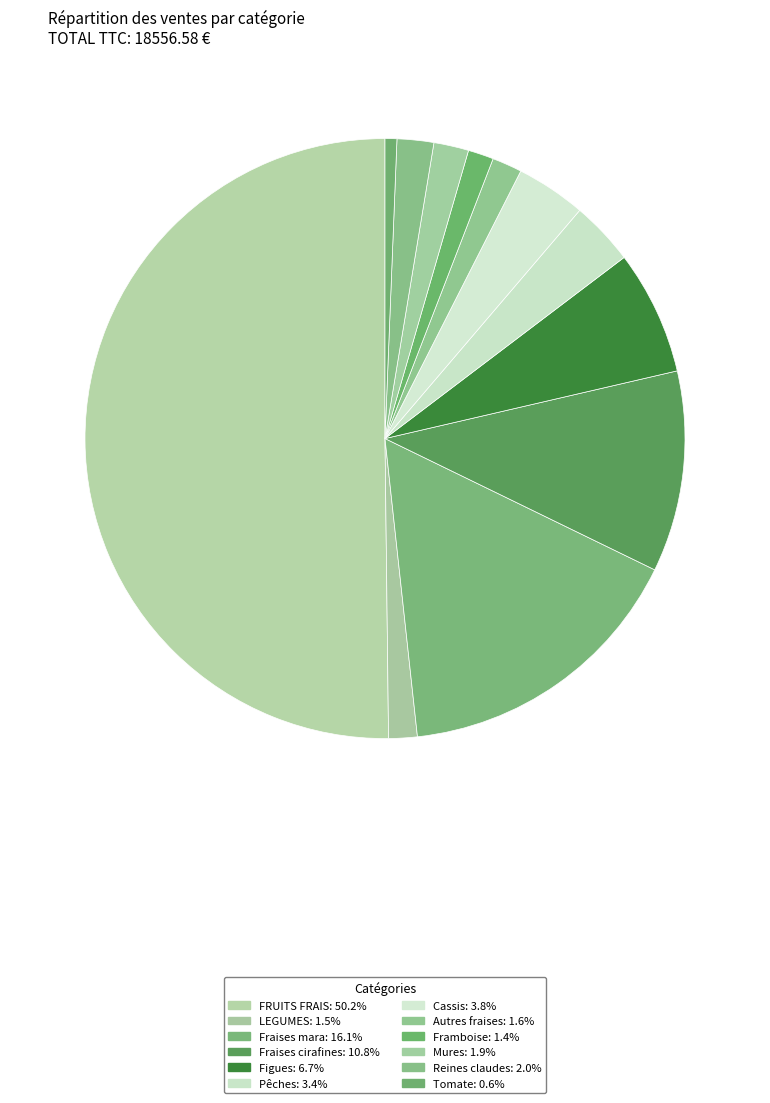

What percentage is the FRUITS FRAIS slice, to the nearest percent?

50%